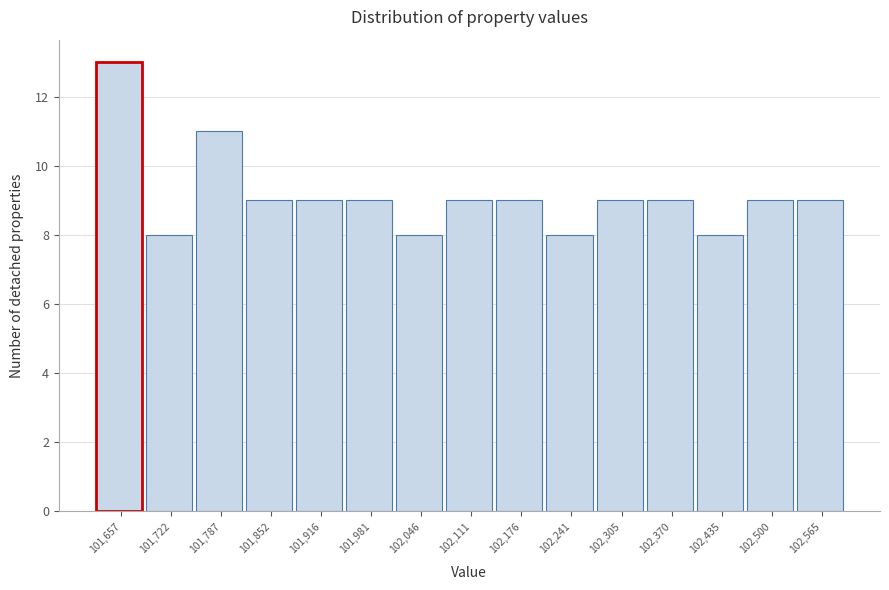

Reading left to right, what are all the values shown in this chart?

13	8	11	9	9	9	8	9	9	8	9	9	8	9	9